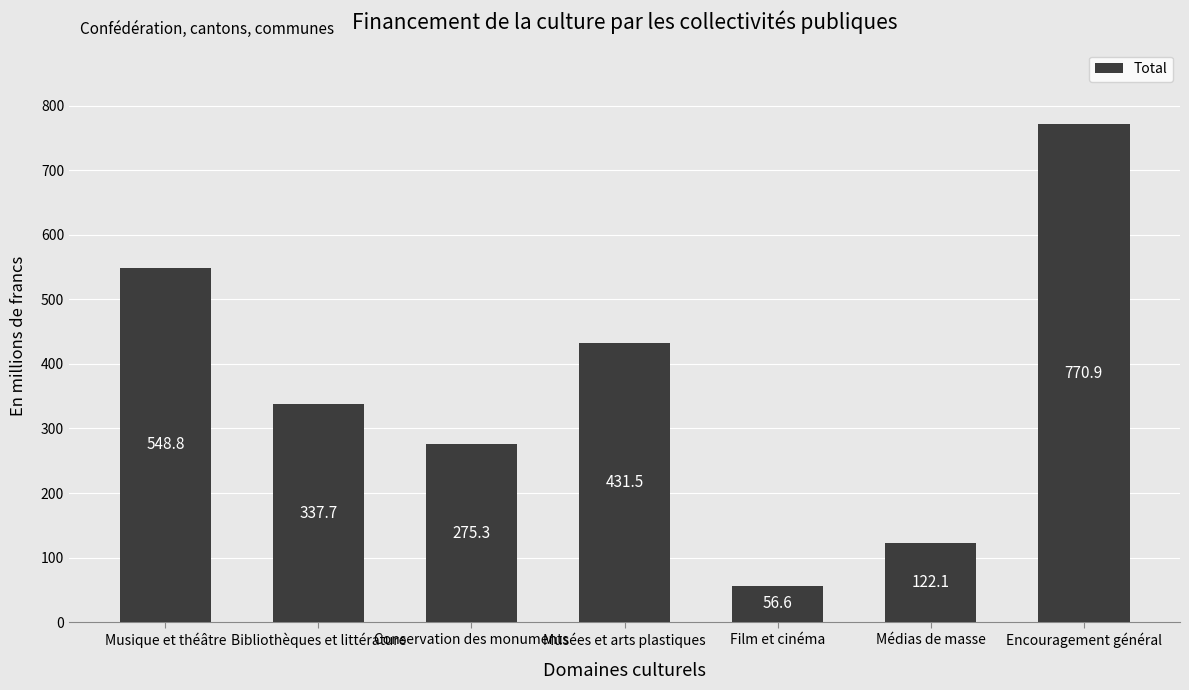

Rank the categories by value from lowest to highest.

Film et cinéma, Médias de masse, Conservation des monuments, Bibliothèques et littérature, Musées et arts plastiques, Musique et théâtre, Encouragement général